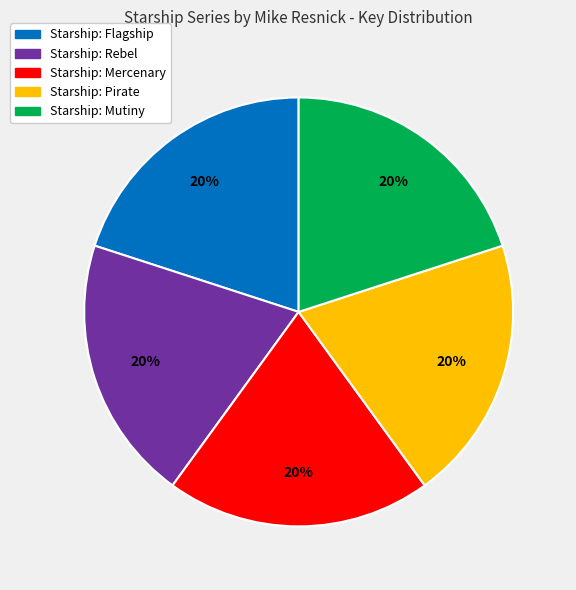

To the nearest percent, what portion does Starship: Mutiny represent?

20%